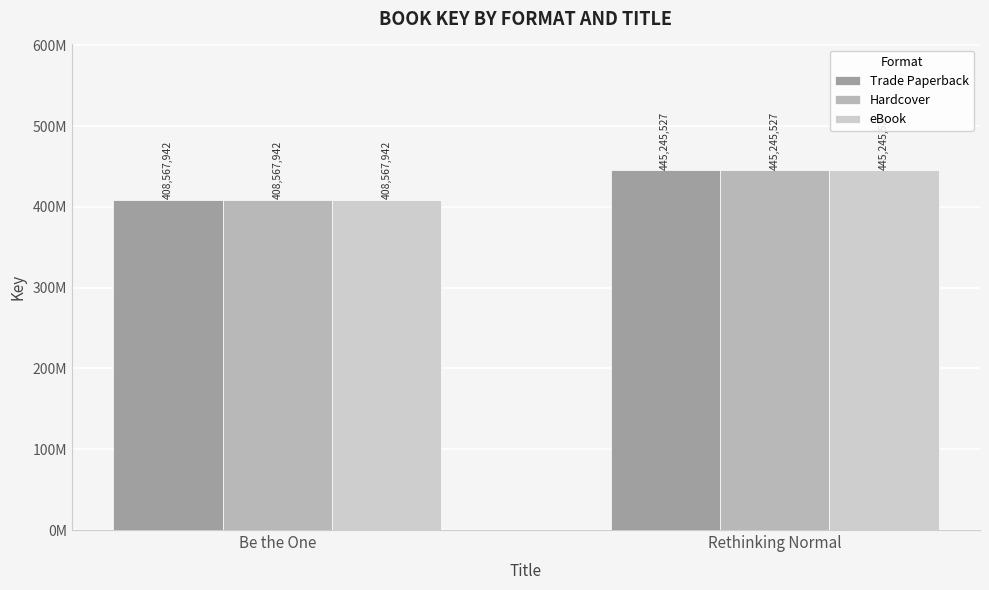

Reading left to right, what are all the values shown in this chart?

Trade Paperback: 408567942	445245527
Hardcover: 408567942	445245527
eBook: 408567942	445245527